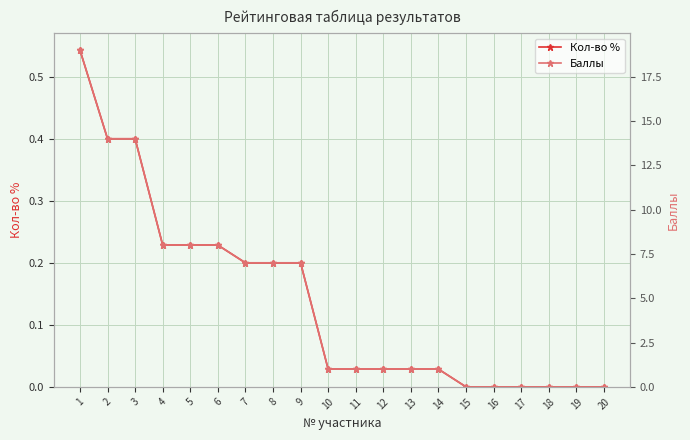

At which label does Баллы reach its minimum?

15